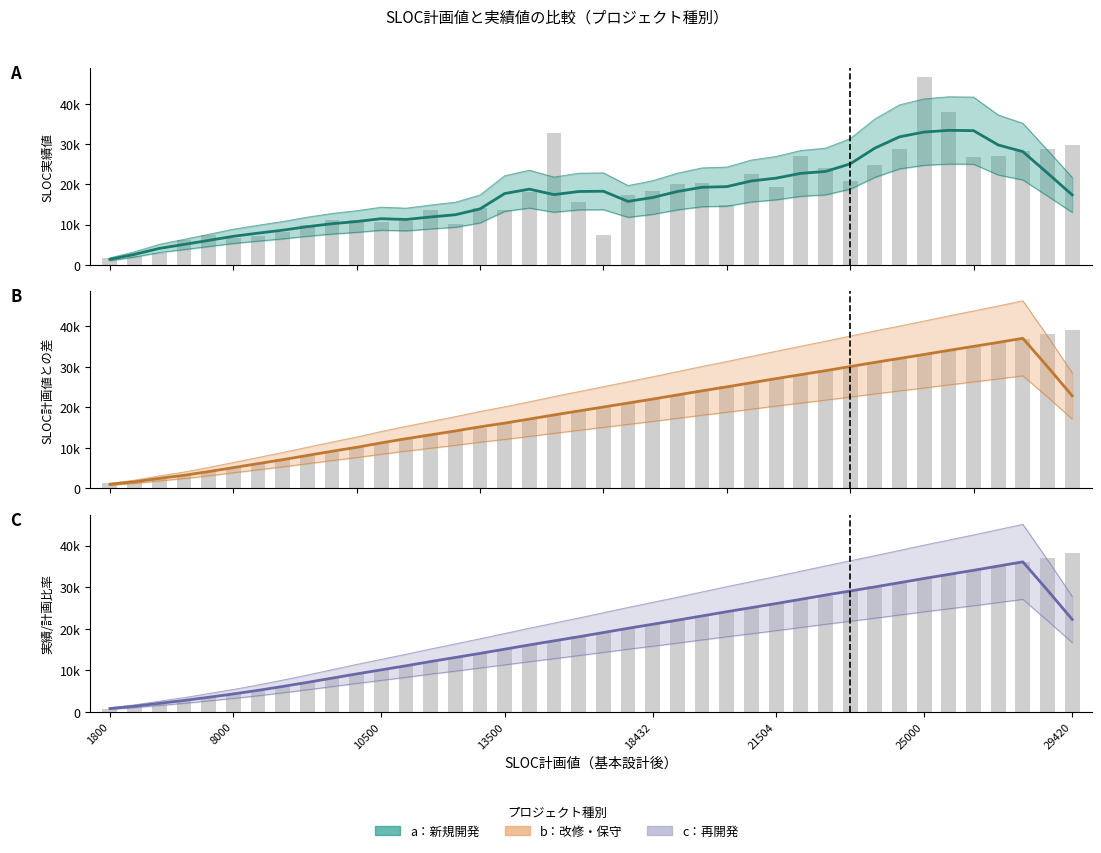

How many bars are there in total?

120